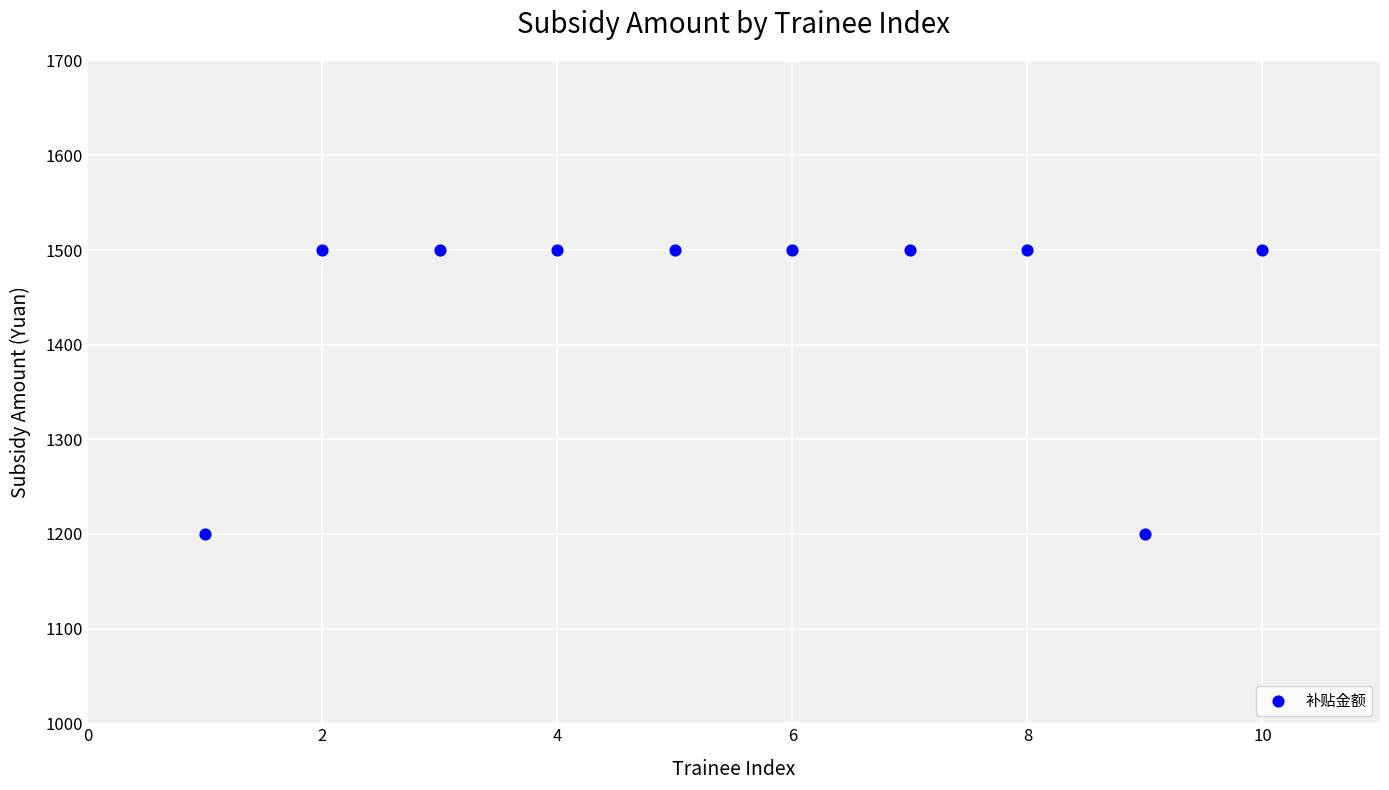

What is the average Y value?

1440